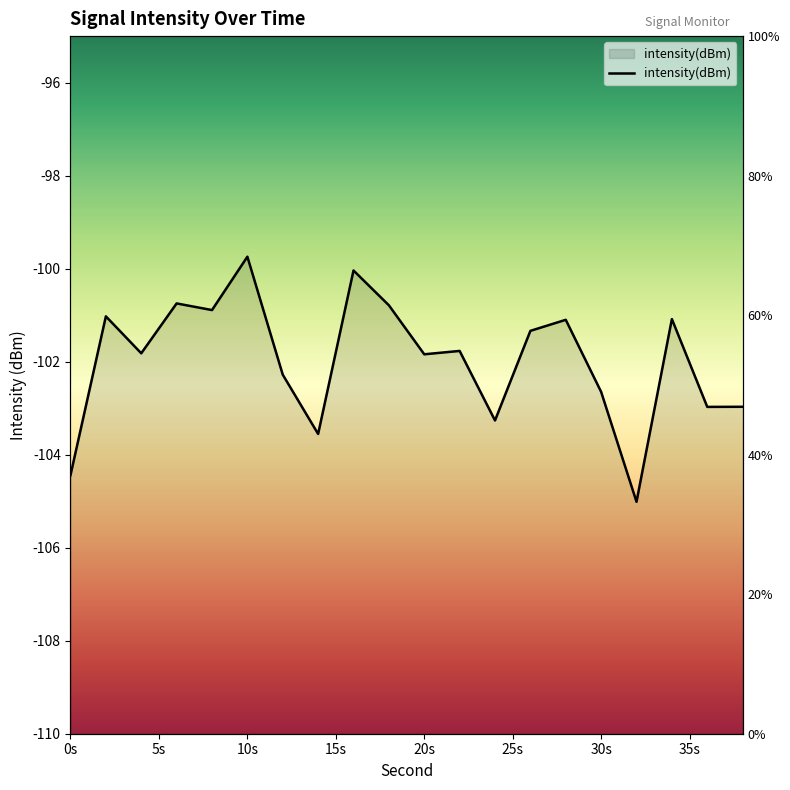

Count the number of data series in this chart.

1